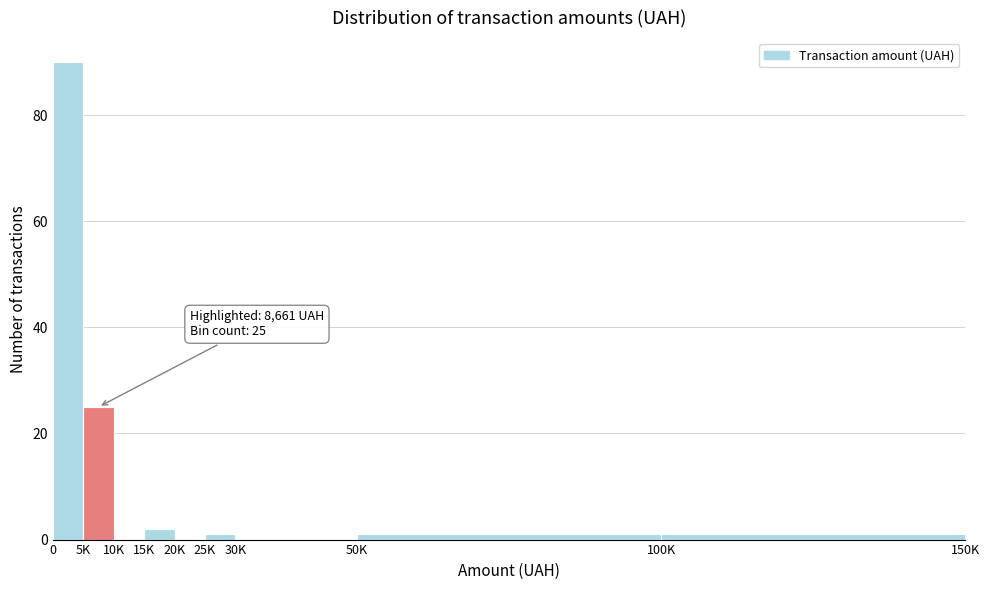

Reading left to right, list all the values displayed in this chart.

0=90	5K=25	10K=0	15K=2	20K=0	25K=1	30K=0	50K=1	100K=1